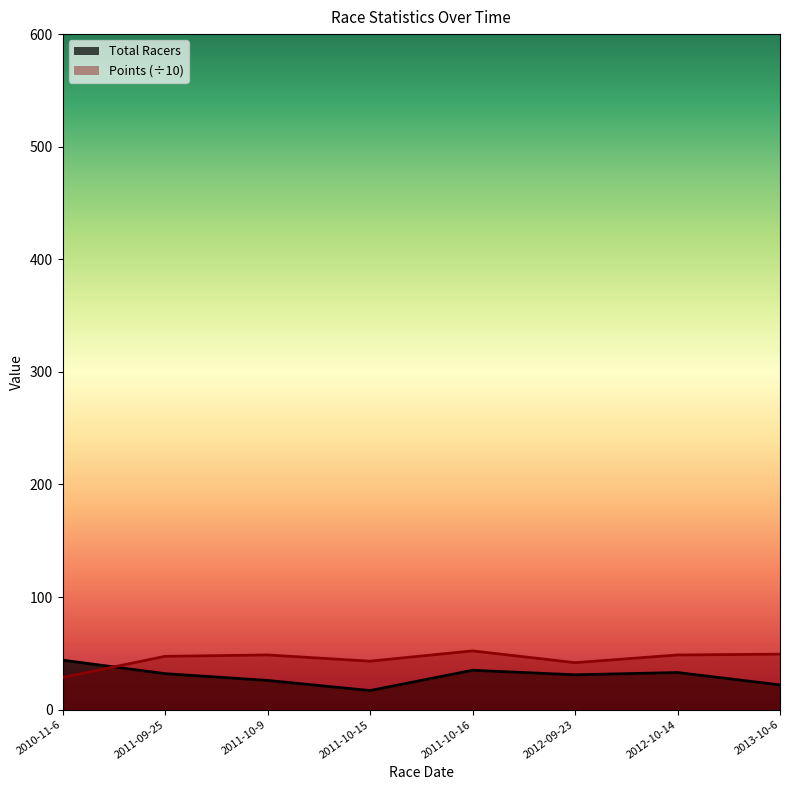

At which category is the sum across all series the highest?

2011-10-16